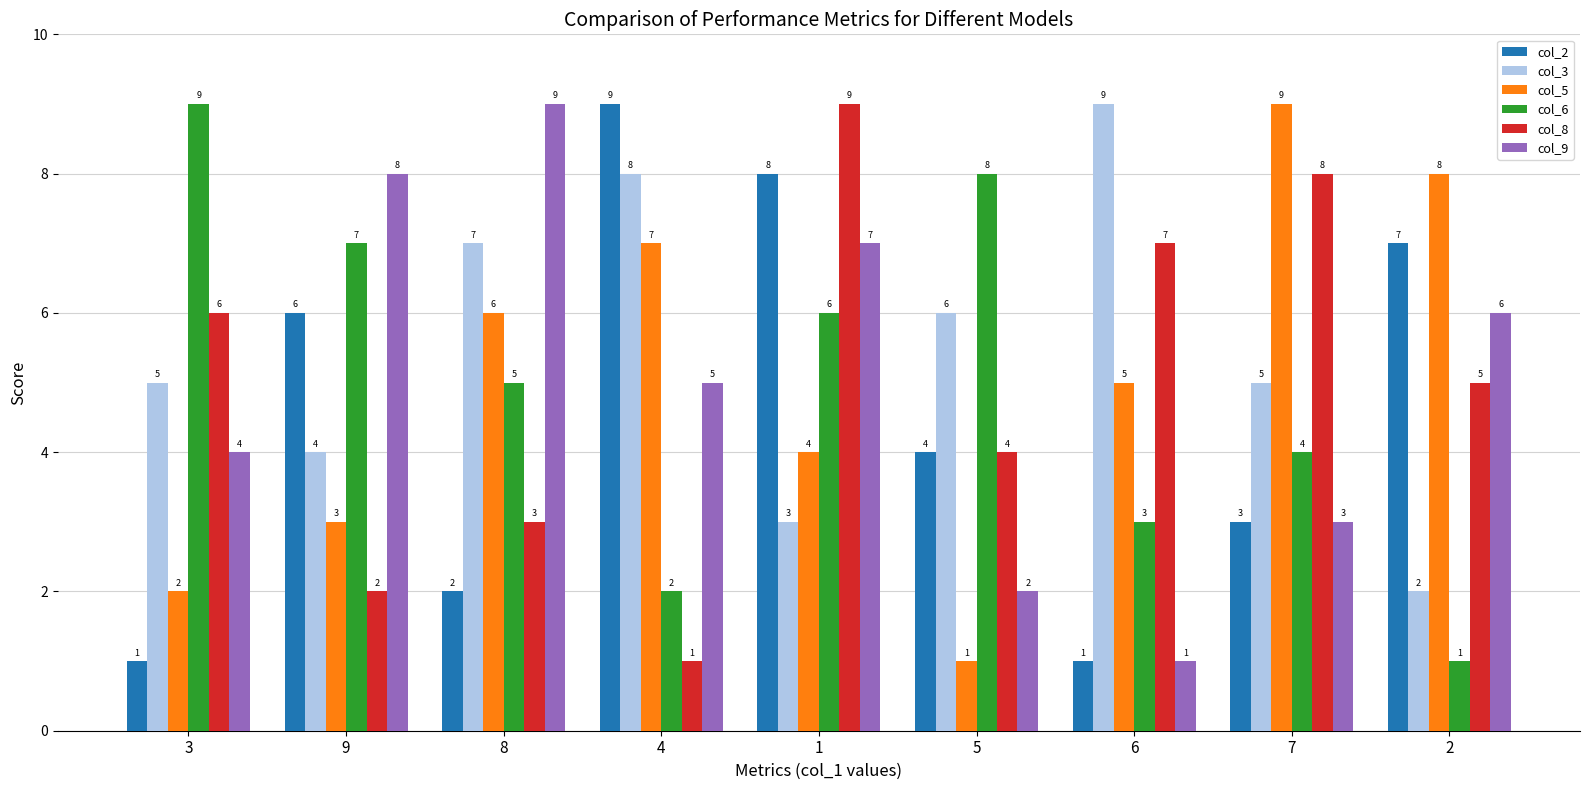

What is the difference between the highest and lowest values at 8?

7